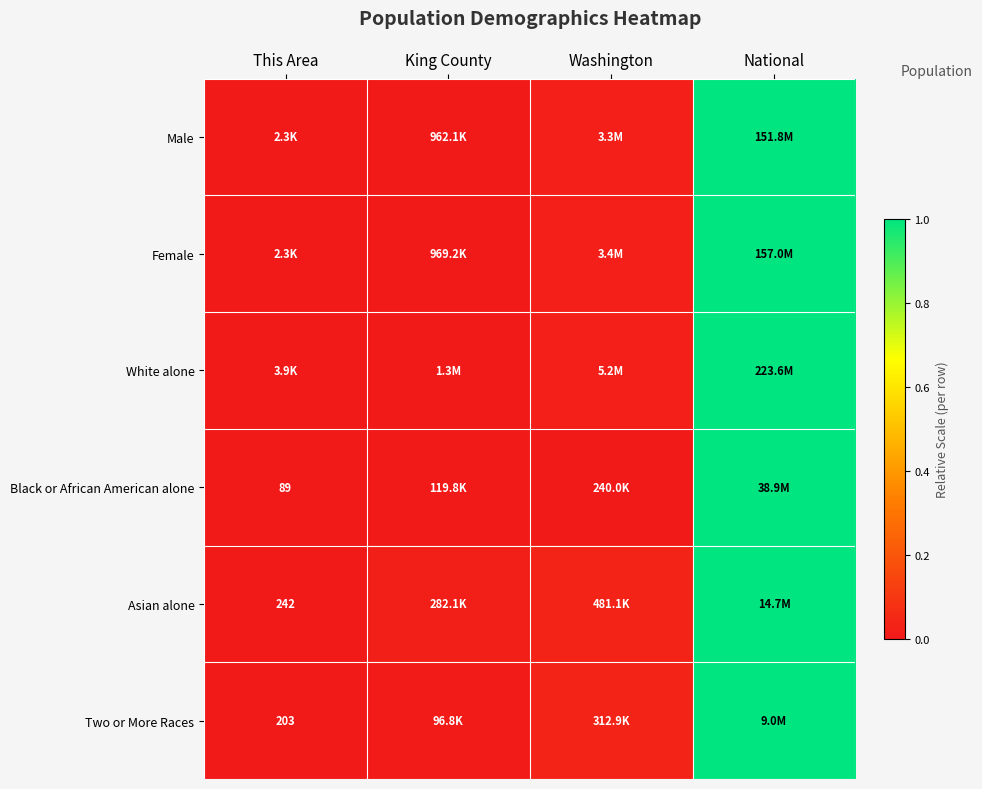

At which category does the chart reach its minimum across all series?

This Area